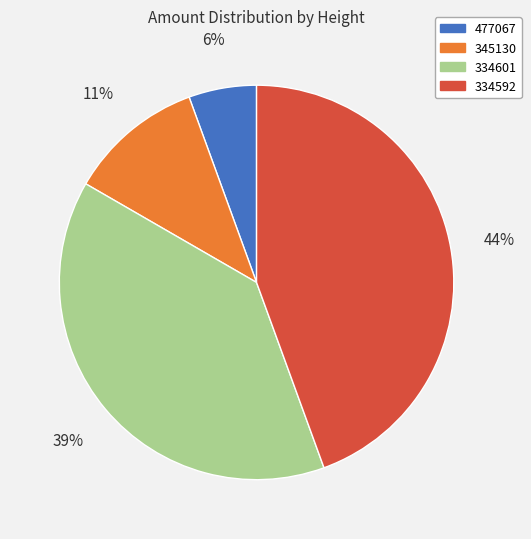

Rank the categories by value from highest to lowest.

334592, 334601, 345130, 477067